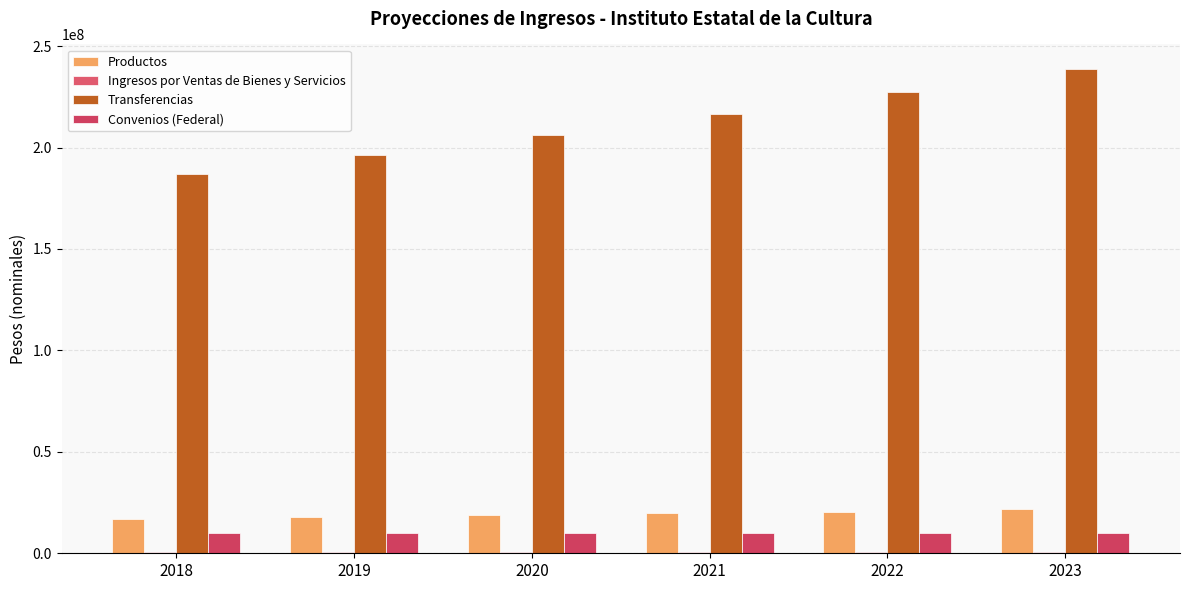

What is the average value of the Convenios (Federal) series?

10000000.0